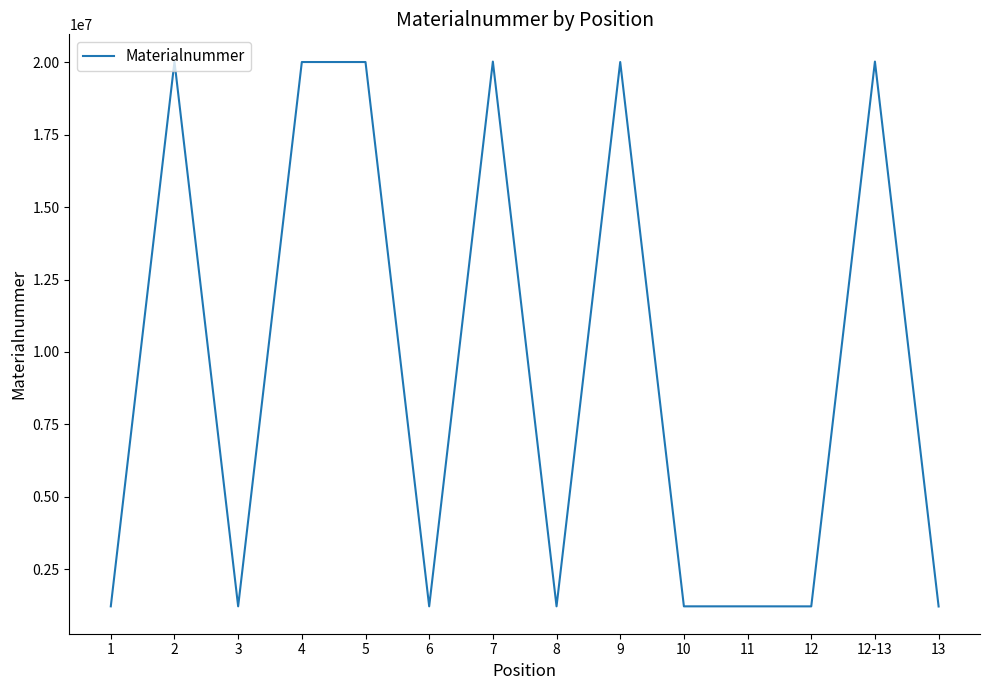

At which category does the data reach its first local peak?

2